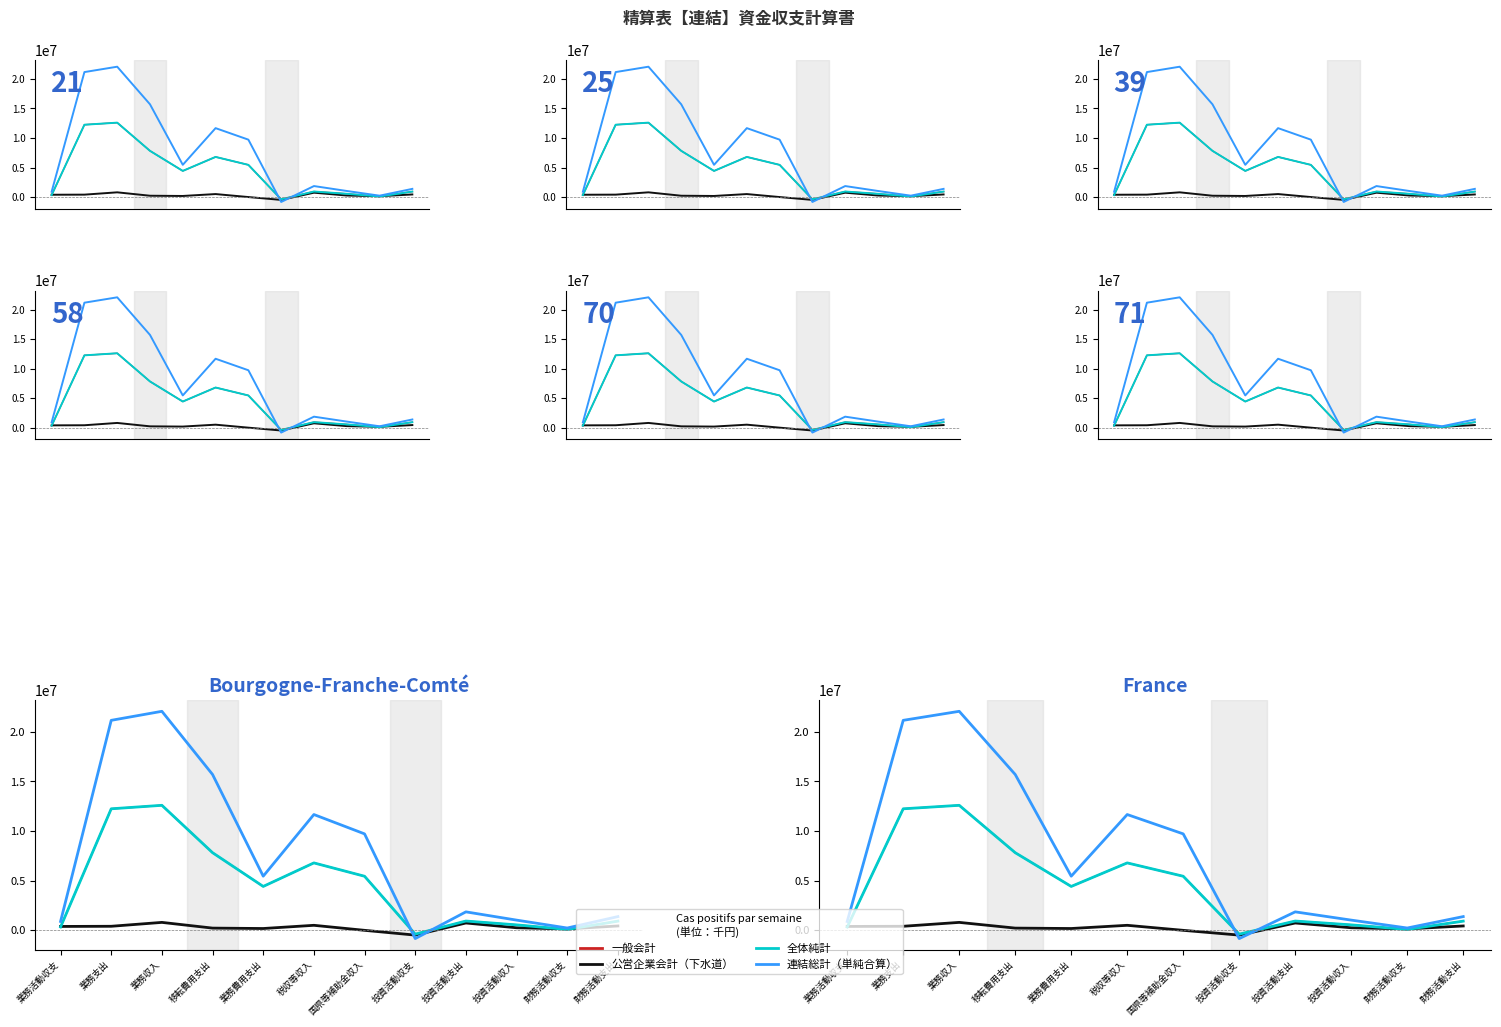

Reading left to right, list all the values displayed in this chart.

一般会計: 331612	12246861	12595827	7823637	4423223	6794952	5450127	-383131	933799	550668	88855	926771
公営企業会計（下水道）: 392125	408218	800338	224529	183689	506253	0	-480826	739735	258909	144417	439983
全体純計: 334309	12246861	12598524	7823637	4423223	6794952	5450127	-385828	936496	550668	88855	926771
連結総計（単純合算）: 892928	21162048	22071116	15704398	5457649	11669643	9719297	-831471	1861403	1029931	233992	1384505